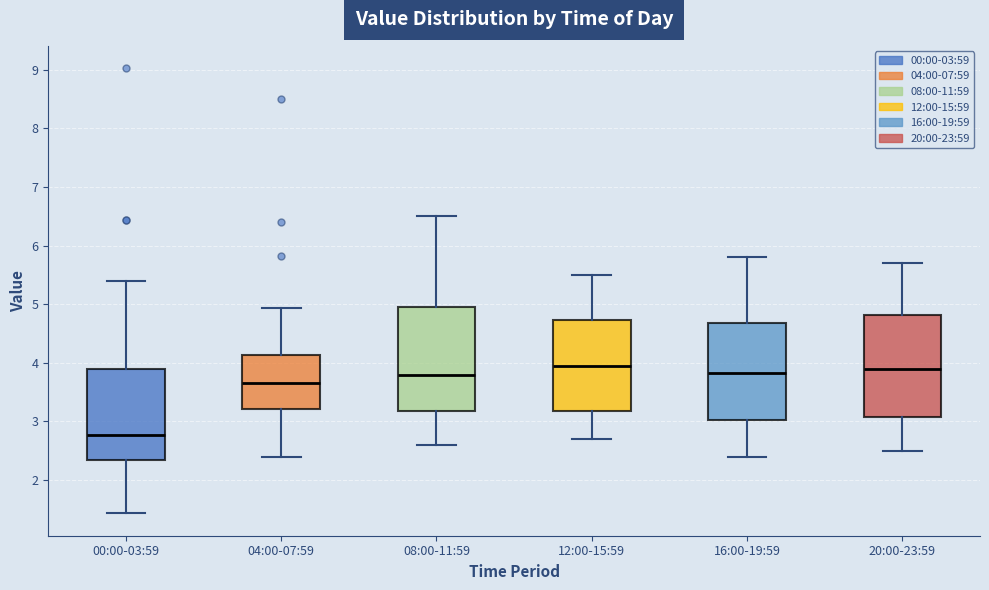

Reading left to right, transcribe this box plot: for each box, give where its median line is, the range the box spans, and where its two whiskers end, as read against the y-axis. The values are not printed on the chart, so give them approximately, as read against the axis.

00:00-03:59: median 2.8, box 2.3 to 3.9, whiskers 1.4 to 5.4
04:00-07:59: median 3.7, box 3.2 to 4.1, whiskers 2.4 to 4.9
08:00-11:59: median 3.8, box 3.2 to 5.0, whiskers 2.6 to 6.5
12:00-15:59: median 4.0, box 3.2 to 4.7, whiskers 2.7 to 5.5
16:00-19:59: median 3.8, box 3.0 to 4.7, whiskers 2.4 to 5.8
20:00-23:59: median 3.9, box 3.1 to 4.8, whiskers 2.5 to 5.7